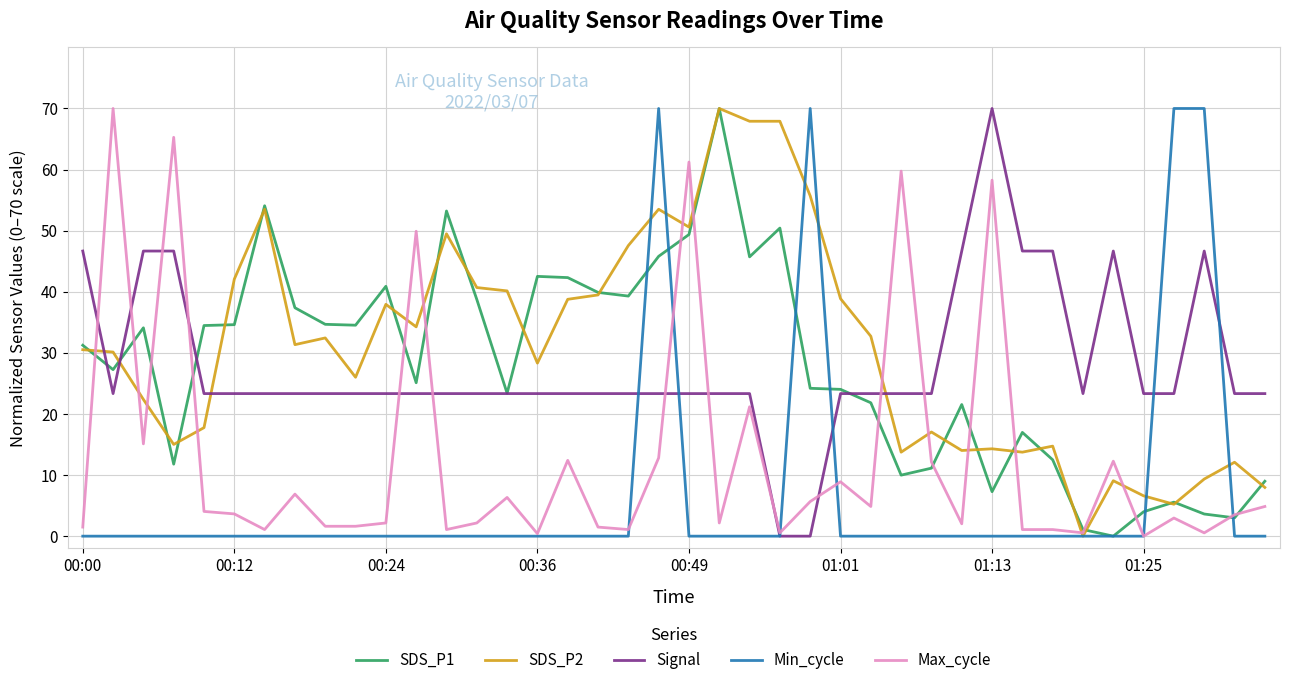

How many intersections are there between SDS_P2 and Signal?

4